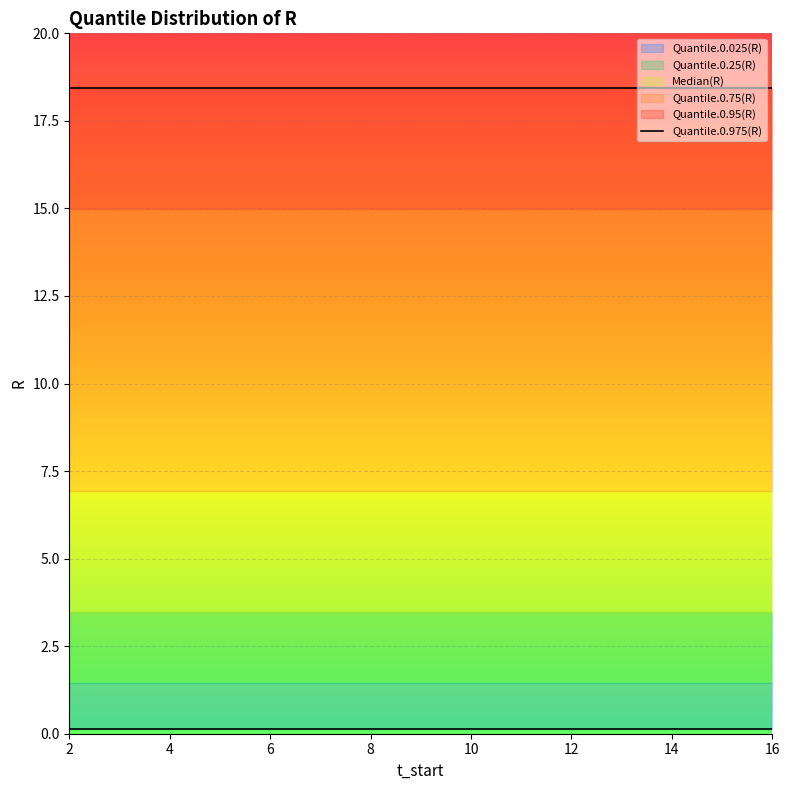

Which series changed the most between 8 and 12?

Median(R)